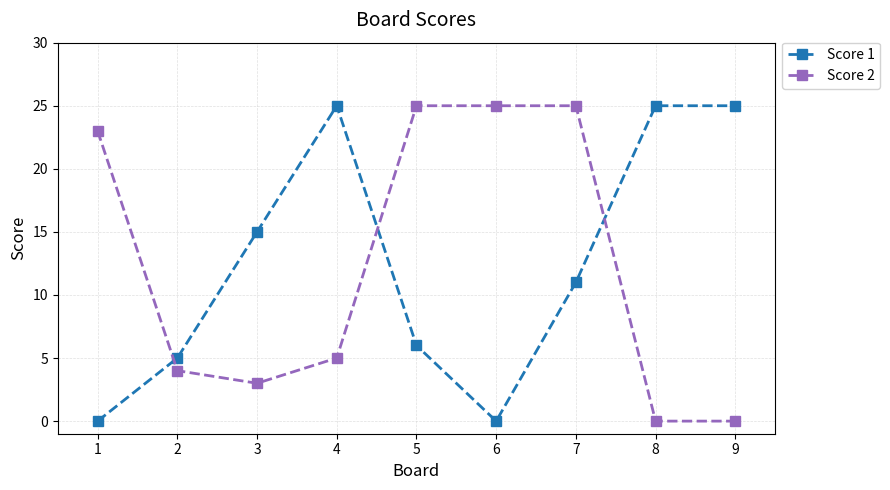

Is this an area chart (filled region under the line)?

No